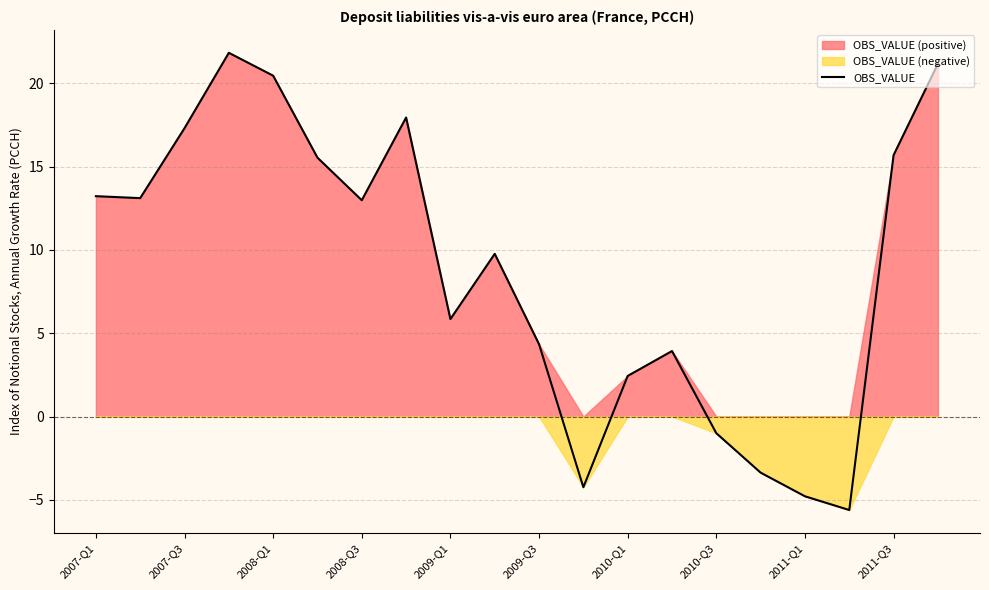

The value of OBS_VALUE at 2009-Q1 is 8.3. True or false?

False